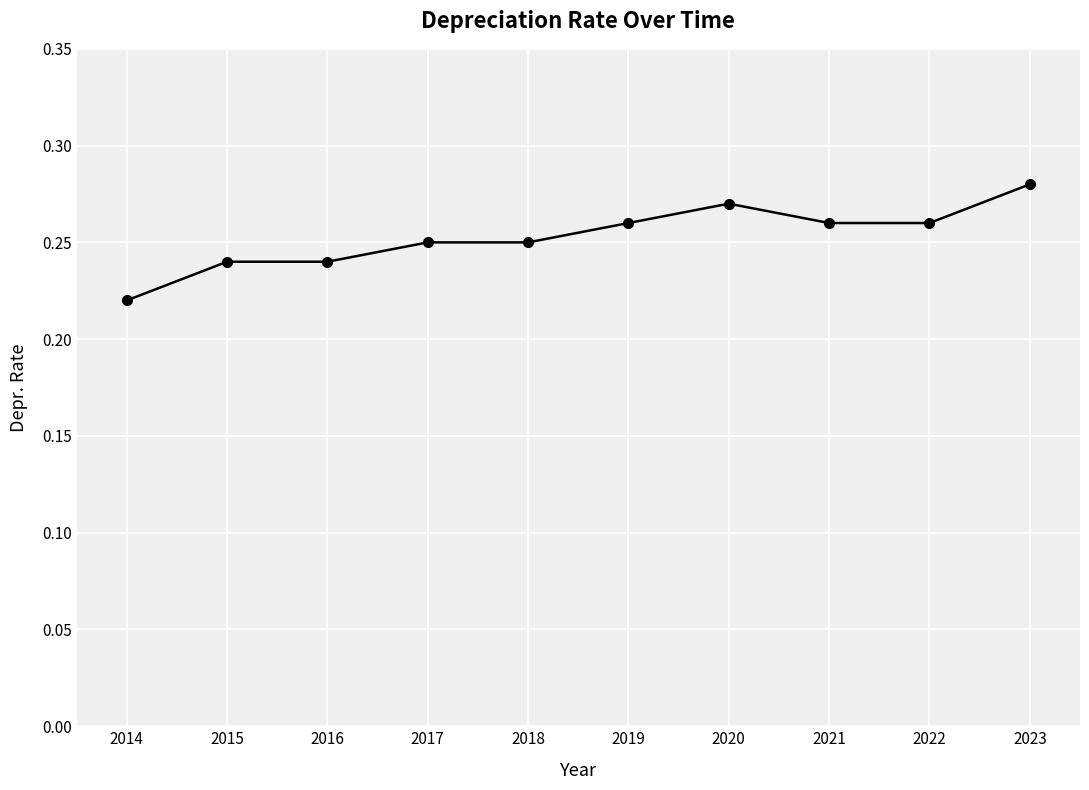

What is the sum of the values at 2022 and 2023?

0.5